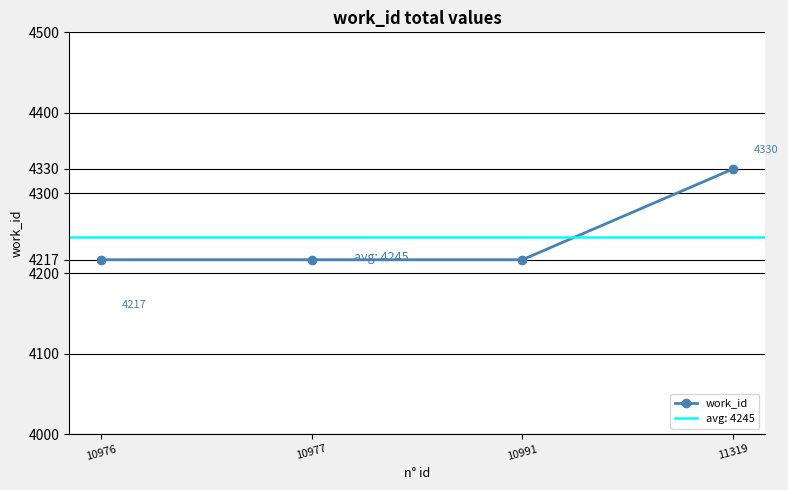

What is the value of the 3rd point from the left?

4217